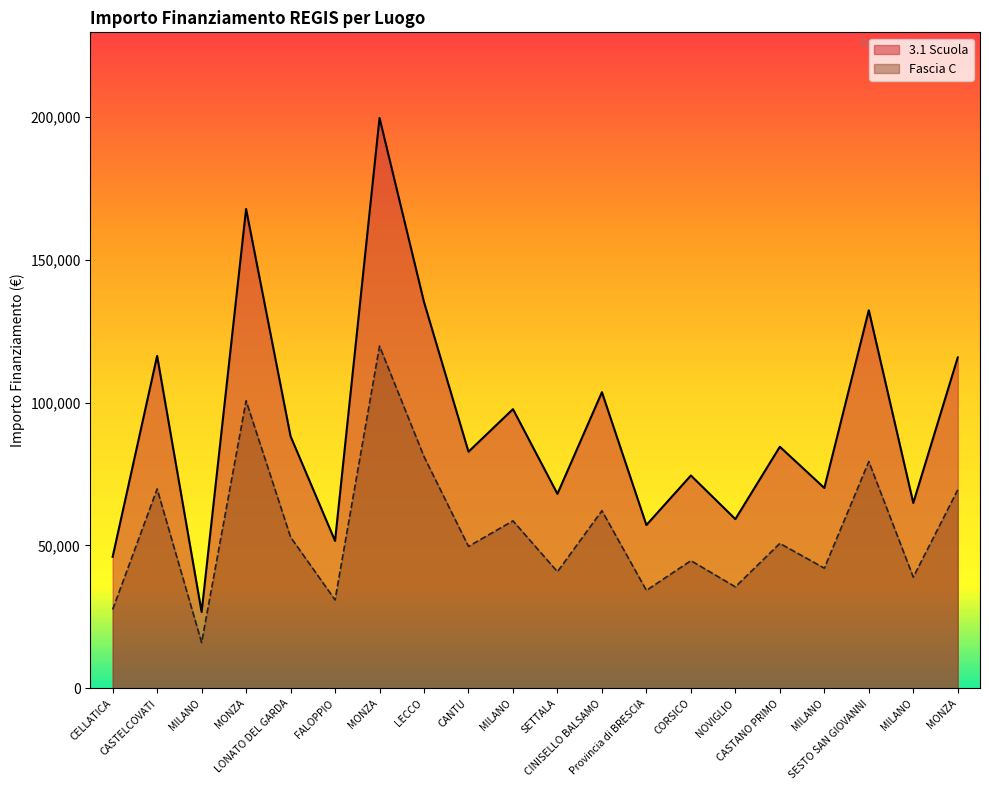

True or false: Fascia C and 3.1 Scuola intersect in this chart.

False